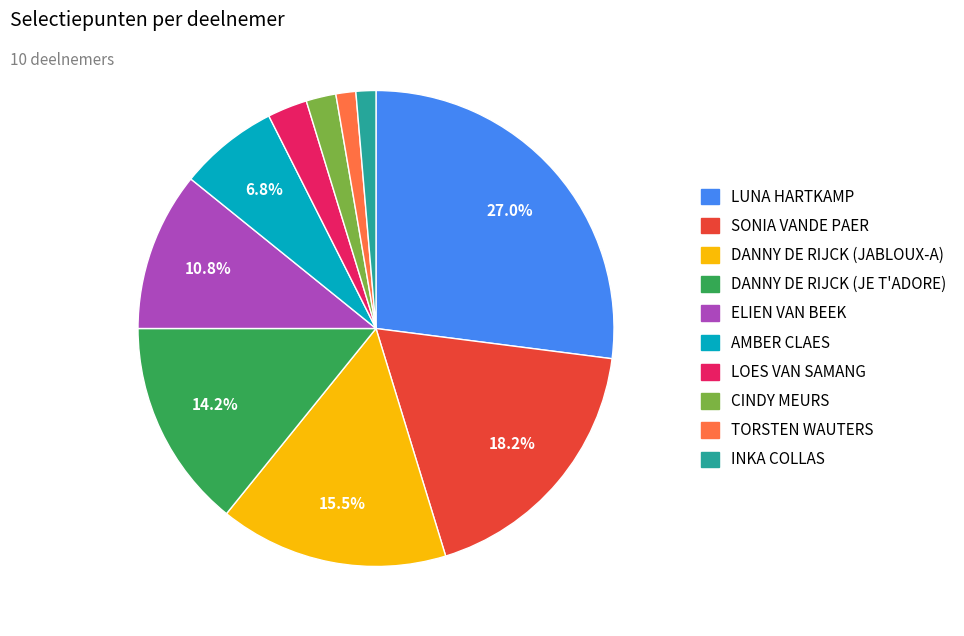

Combined, do CINDY MEURS and SONIA VANDE PAER account for over 50%?

No